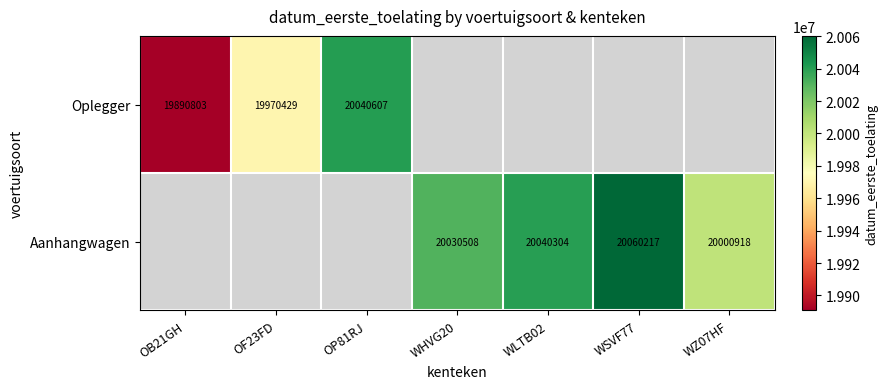

The Oplegger series shows 30443772 at OP81RJ. True or false?

False